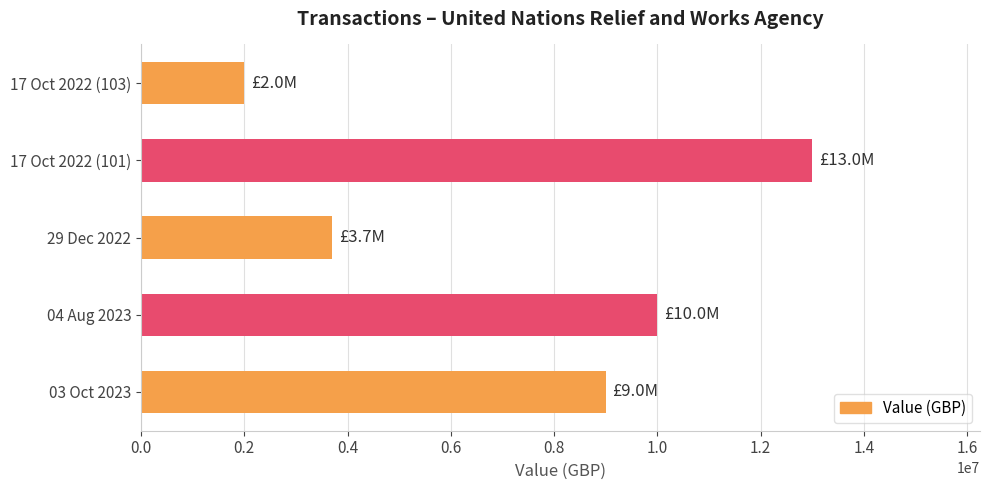

Is it true that the value at 03 Oct 2023 is 9000000?

True